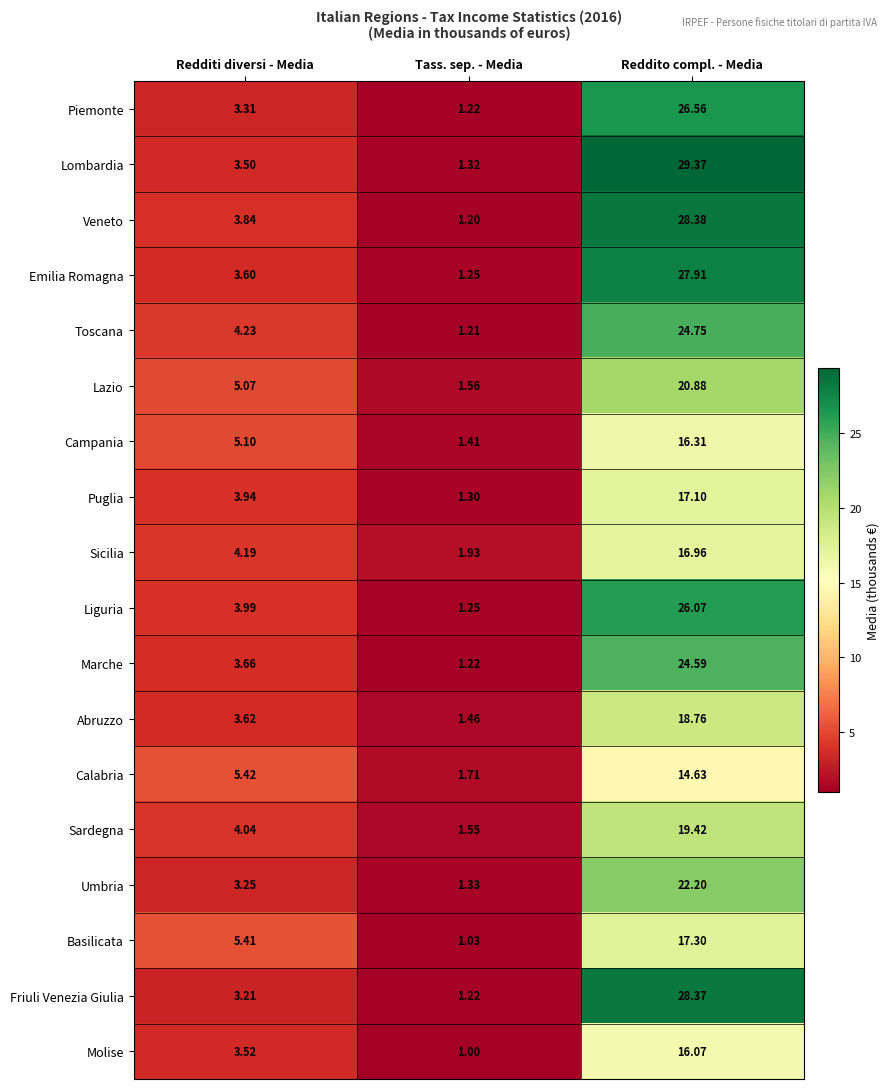

List the series in order of their peak value, highest first.

Lombardia, Veneto, Friuli Venezia Giulia, Emilia Romagna, Piemonte, Liguria, Toscana, Marche, Umbria, Lazio, Sardegna, Abruzzo, Basilicata, Puglia, Sicilia, Campania, Molise, Calabria